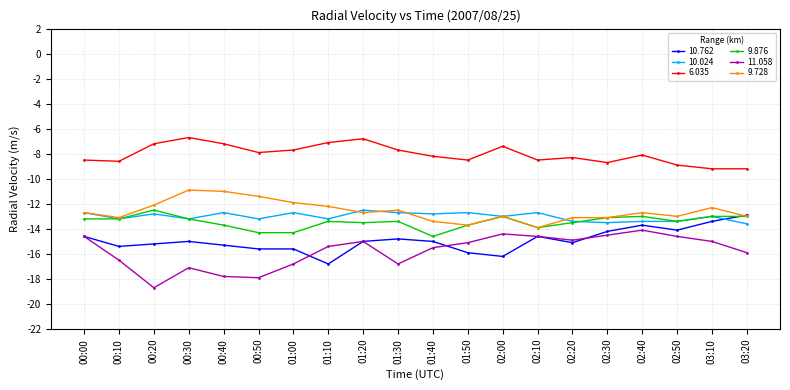

At which label does 9.876 first exceed -13?

00:20